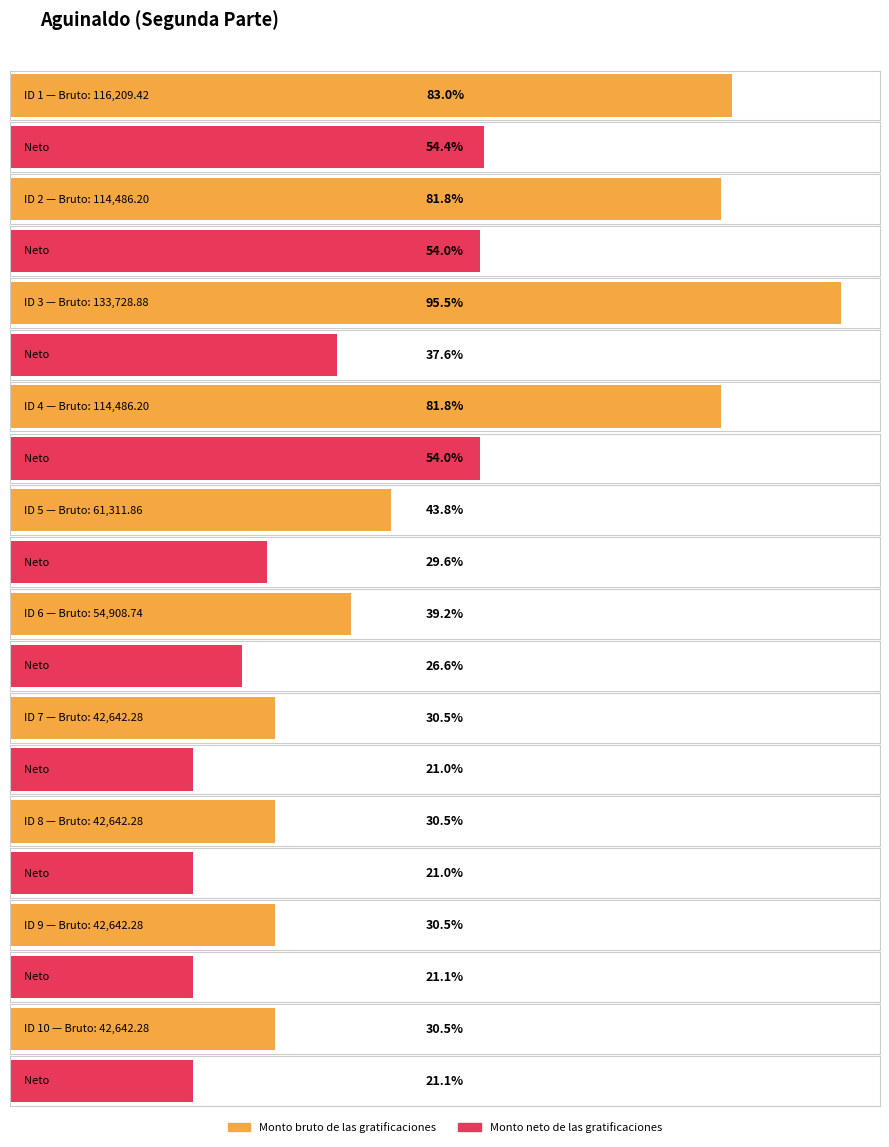

Which series has the largest total across all categories?

Monto bruto de las gratificaciones